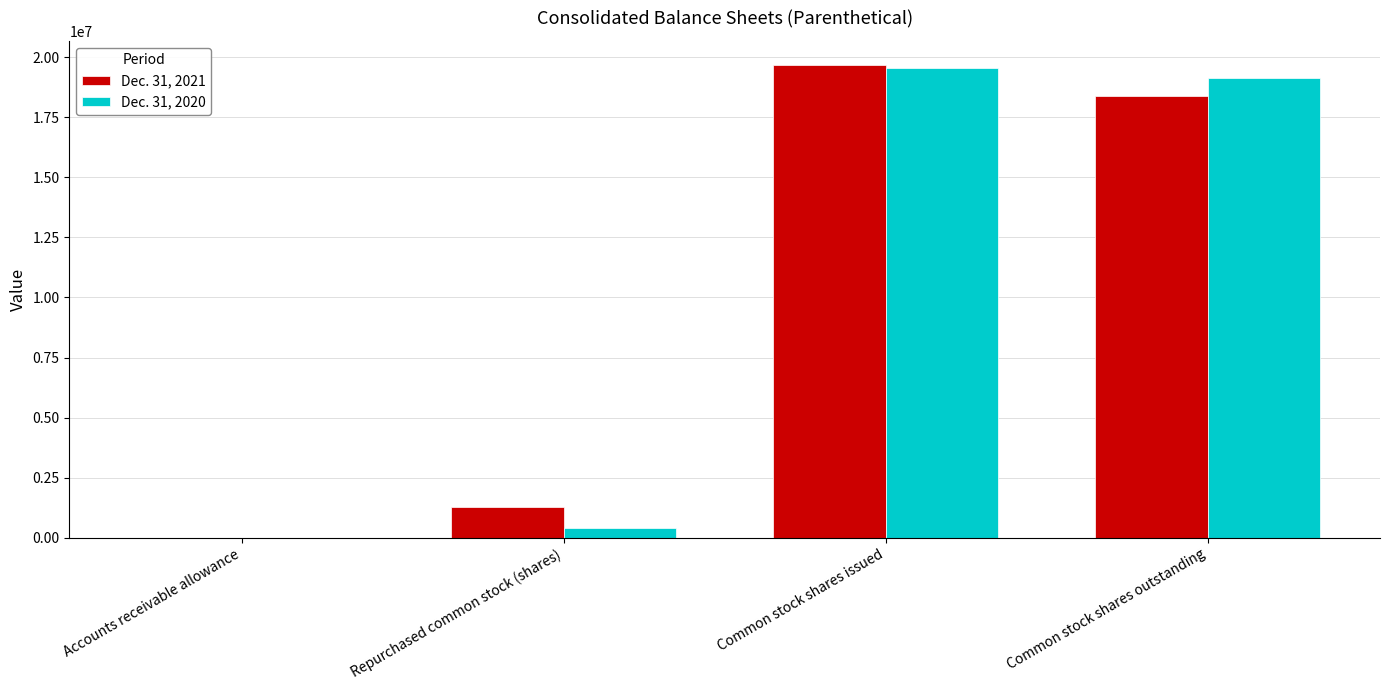

What is the spread (max minus min) of values at Common stock shares issued?

158420